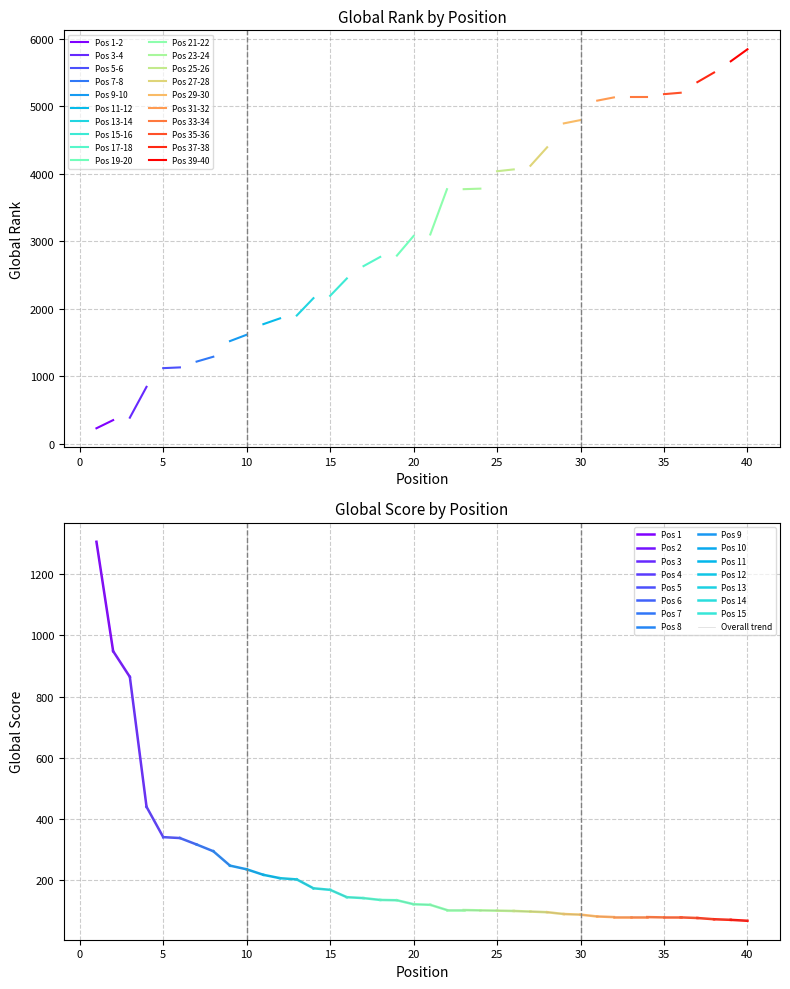

At which category does the chart reach its minimum across all series?

40